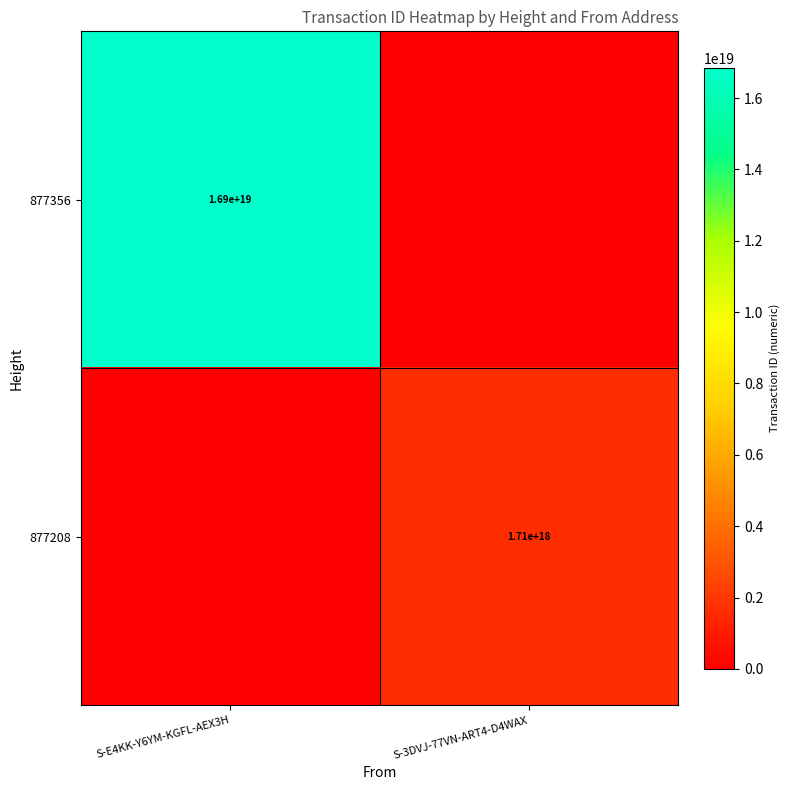

The 877356 series shows 16900000000000000000 at S-E4KK-Y6YM-KGFL-AEX3H. True or false?

True